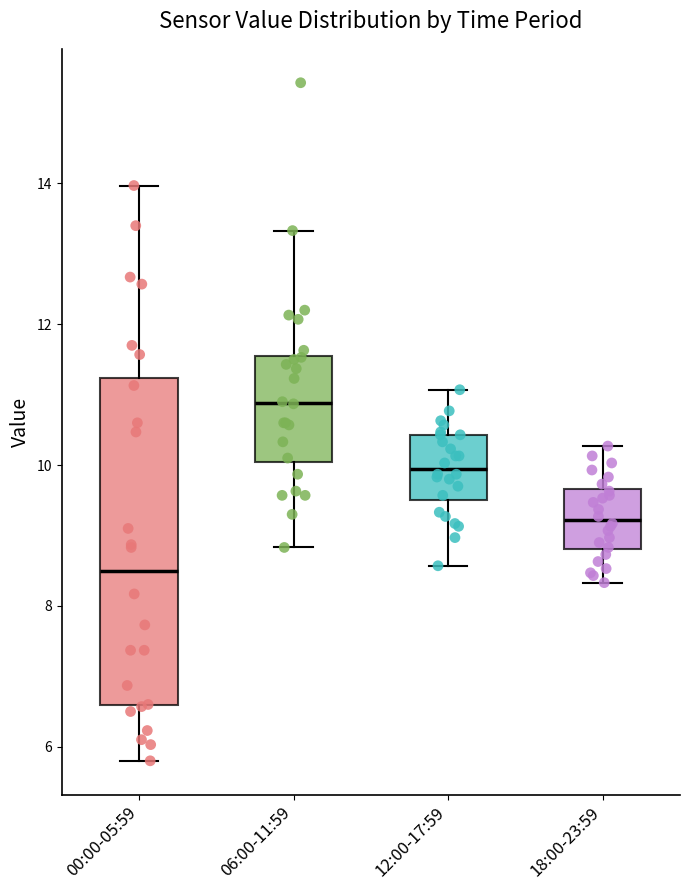

Comparing the boxes themselves (not the whiskers), which one is the tallest?

00:00-05:59